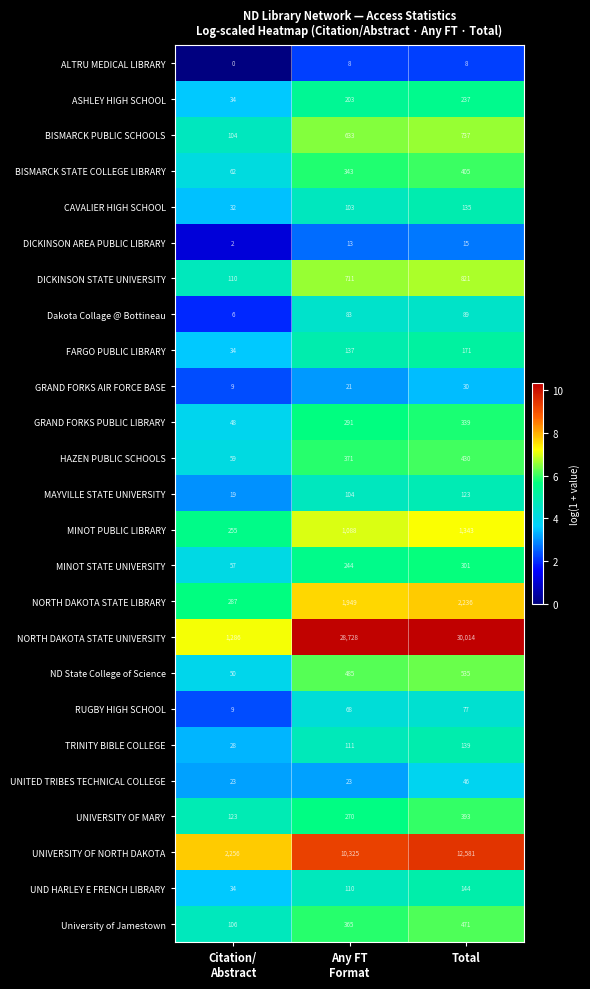

Is it true that DICKINSON AREA PUBLIC LIBRARY equals 3 at Total?

False